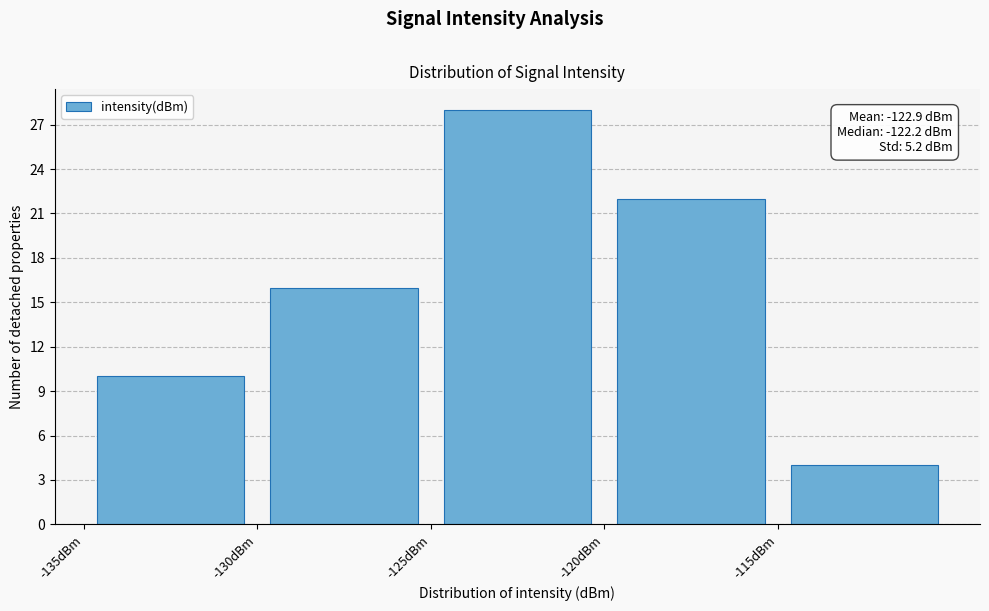

Which range on the x-axis has the tallest bar?

-125 to -120